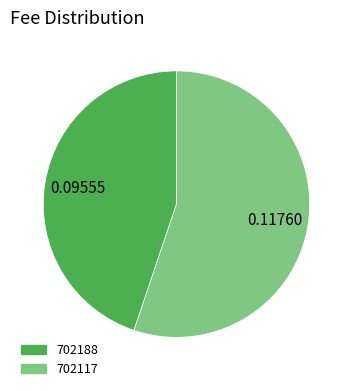

Which slice is the smallest?

702188